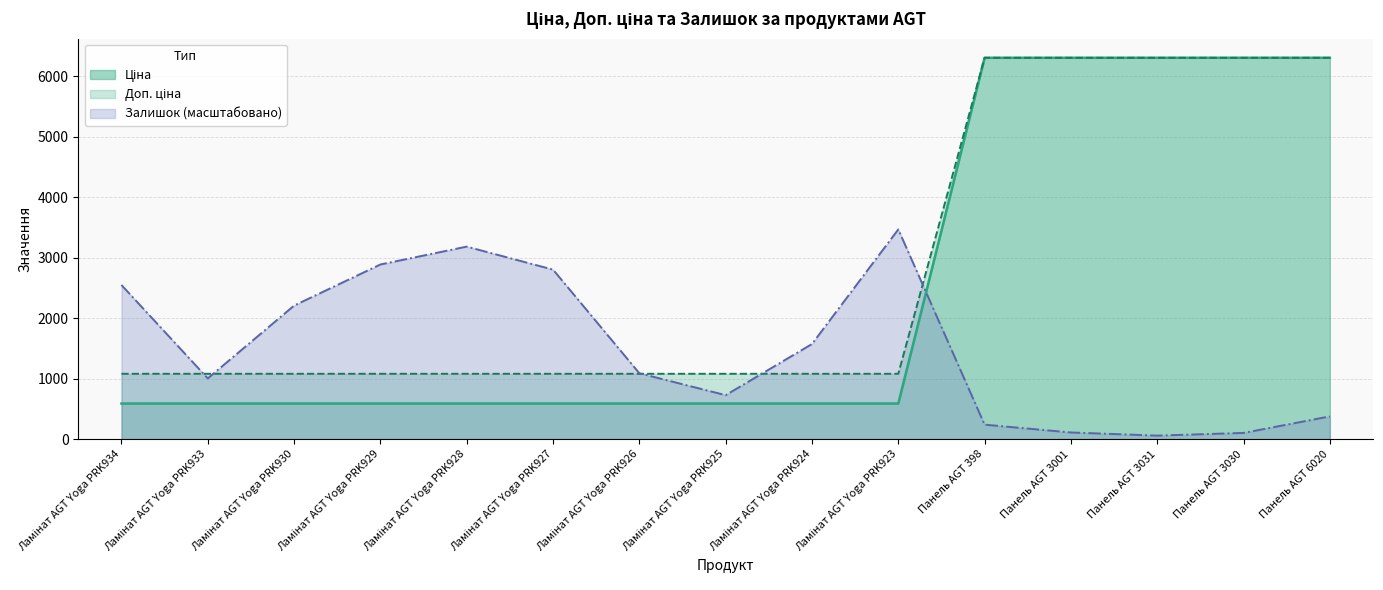

The value of Доп. ціна at Ламінат AGT Yoga PRK930 is 815.8. True or false?

False